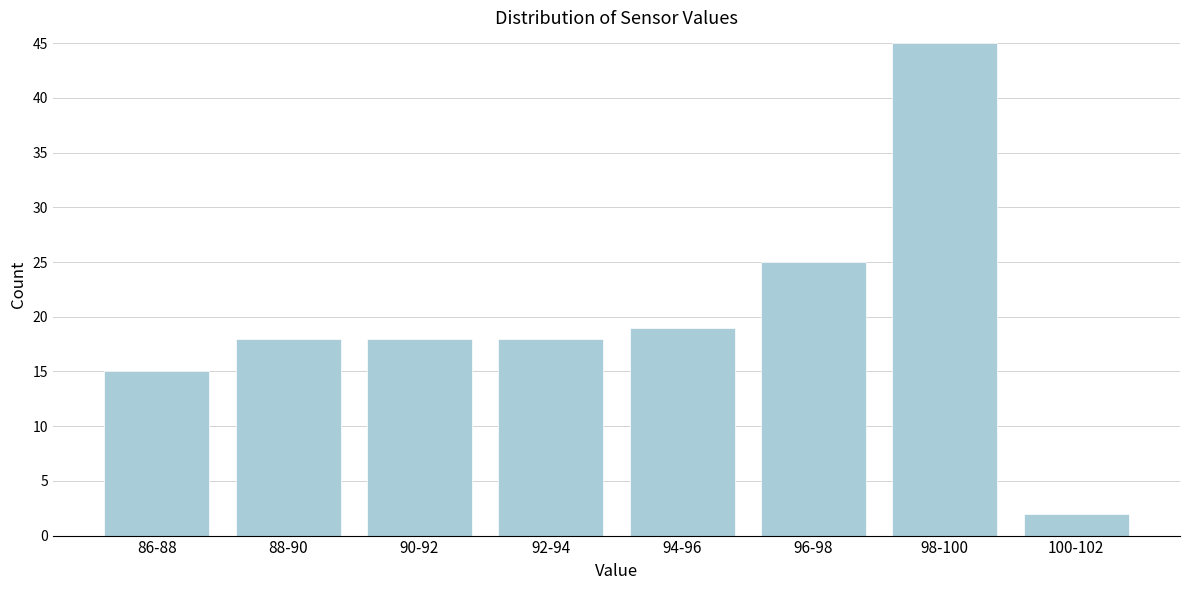

Reading right to left, transcribe all the data shown in this chart.

2	45	25	19	18	18	18	15